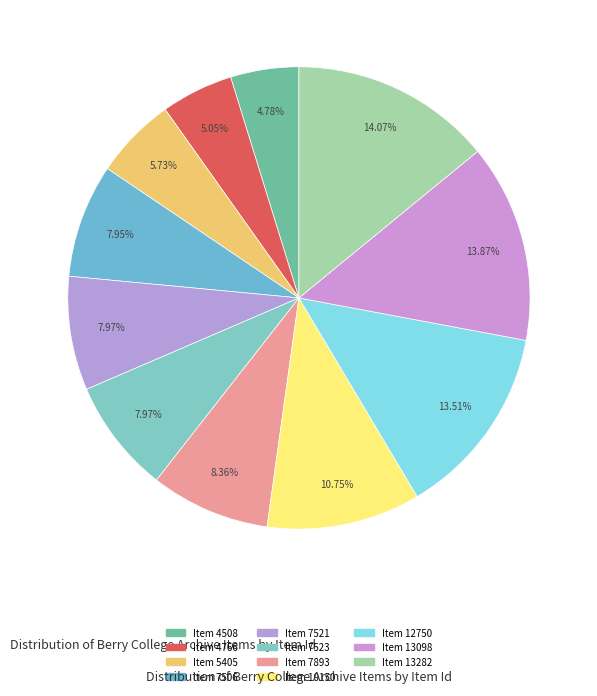

Count the number of slices in the pie.

11